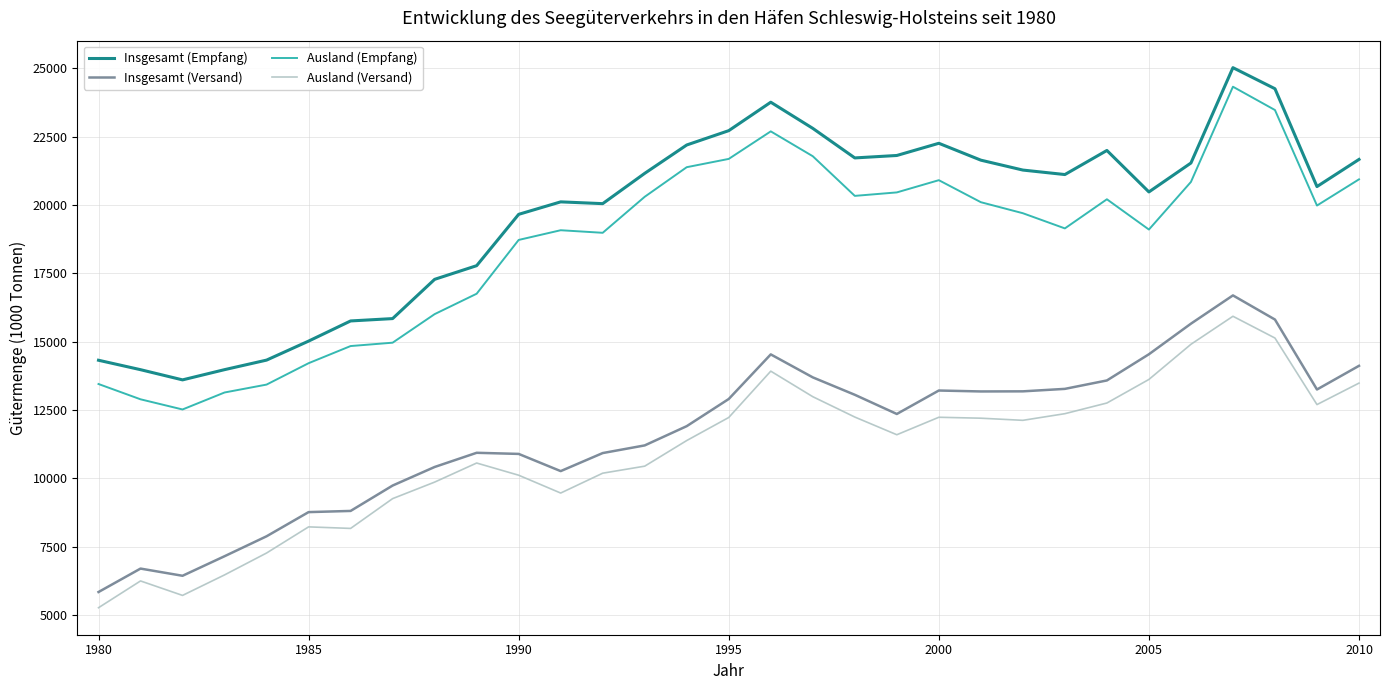

True or false: Insgesamt (Empfang) and Ausland (Empfang) cross at least once.

False